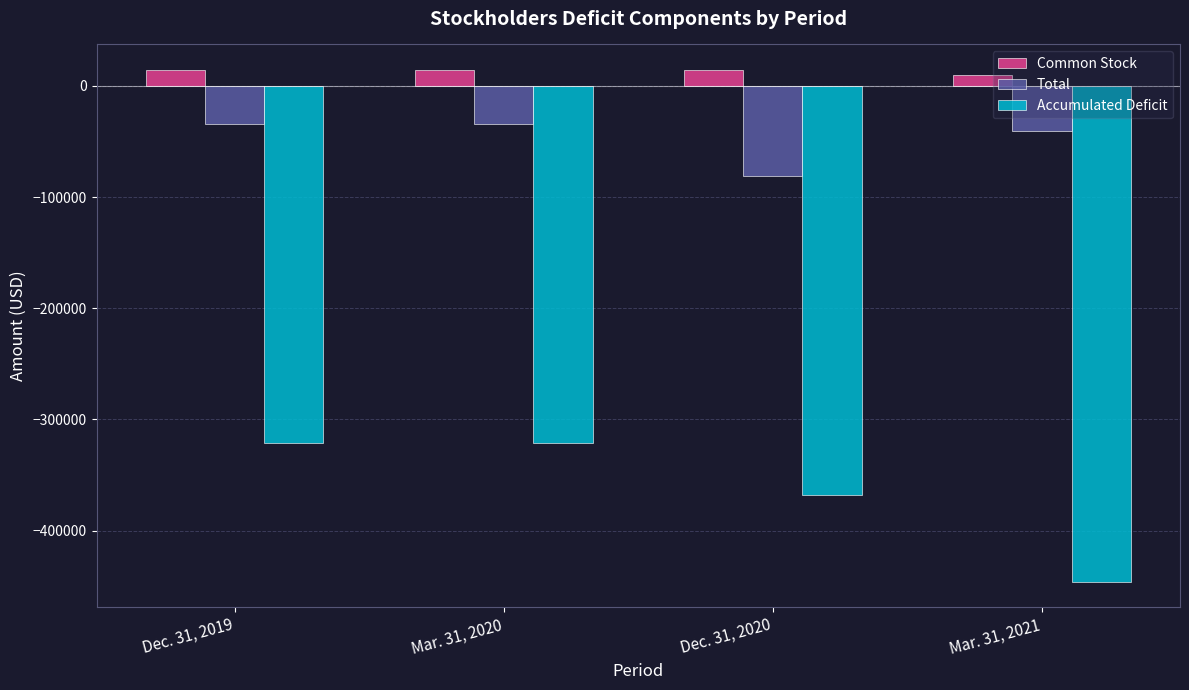

Reading left to right, extract all data points from this chart.

Common Stock: Dec. 31, 2019=14350	Mar. 31, 2020=14350	Dec. 31, 2020=14350	Mar. 31, 2021=10005
Total: Dec. 31, 2019=-34328	Mar. 31, 2020=-34328	Dec. 31, 2020=-80986	Mar. 31, 2021=-40744
Accumulated Deficit: Dec. 31, 2019=-321123	Mar. 31, 2020=-321123	Dec. 31, 2020=-367781	Mar. 31, 2021=-446045